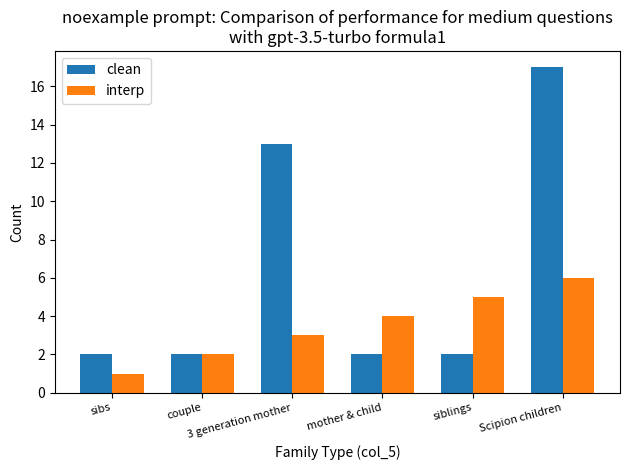

Rank the series by their maximum value, from lowest to highest.

interp, clean